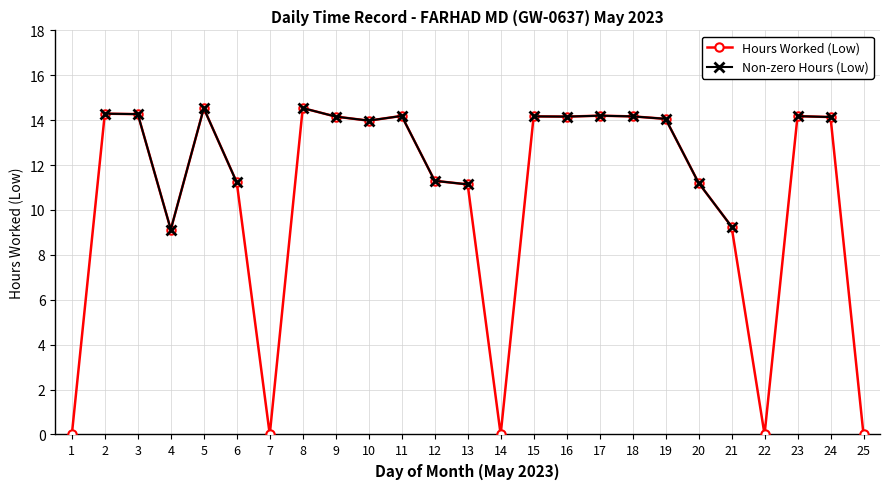

True or false: Hours Worked (Low) and Non-zero Hours (Low) intersect in this chart.

False